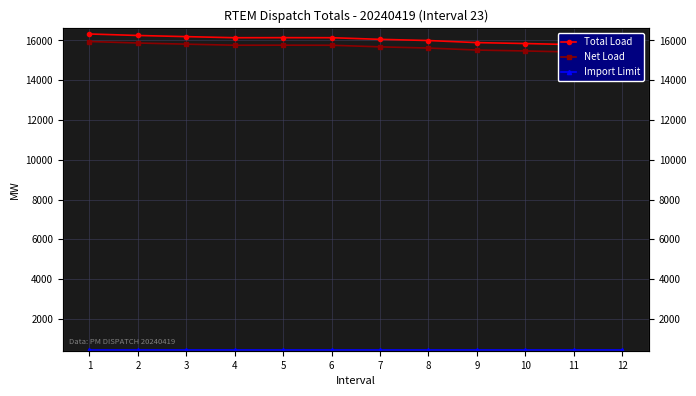

What is the difference between the maximum and second lowest values in the Net Load series?

528.2